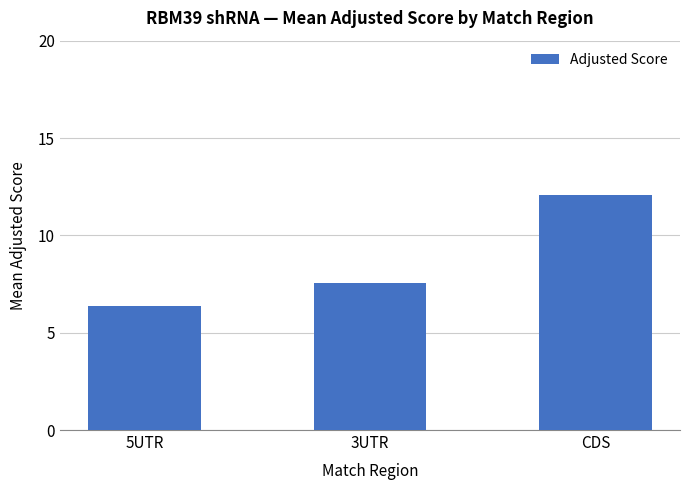

Between 5UTR and CDS, which is larger?

CDS